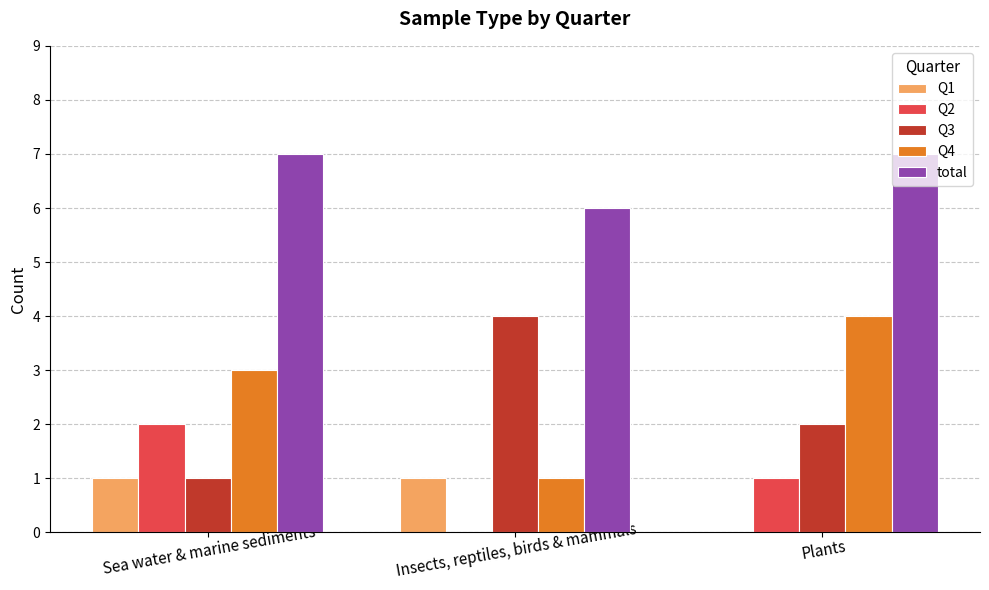

Between Sea water & marine sediments and Insects, reptiles, birds & mammals, which series saw the biggest shift?

Q3